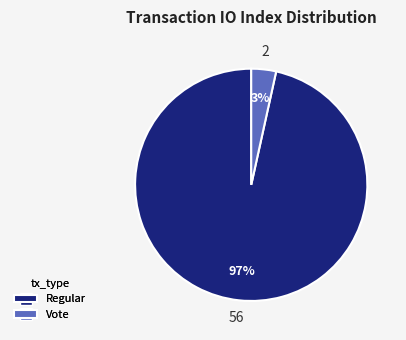

Between Vote and Regular, which is larger?

Regular